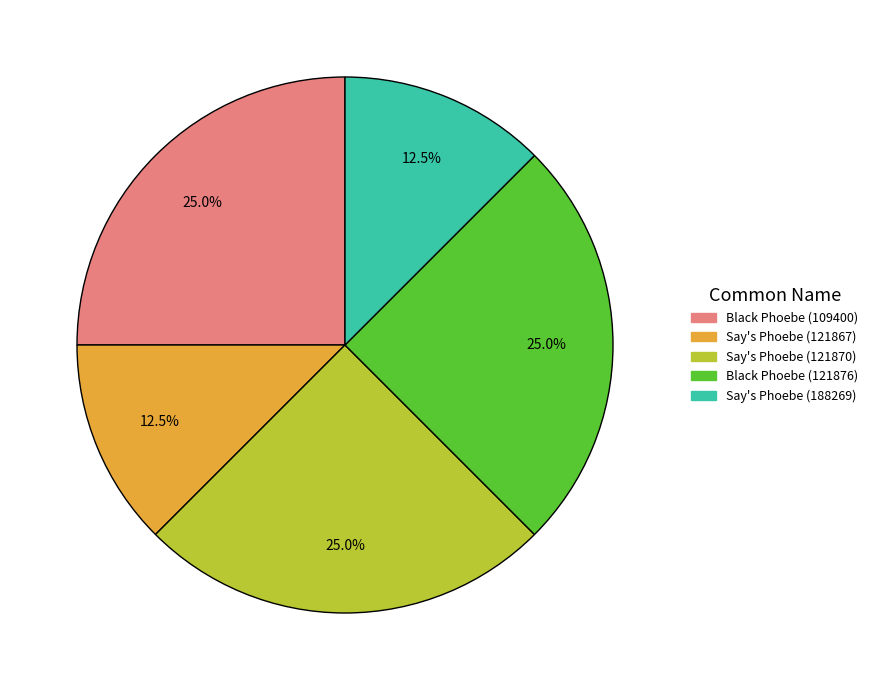

What percentage is the Black Phoebe (121876) slice, to the nearest percent?

25%